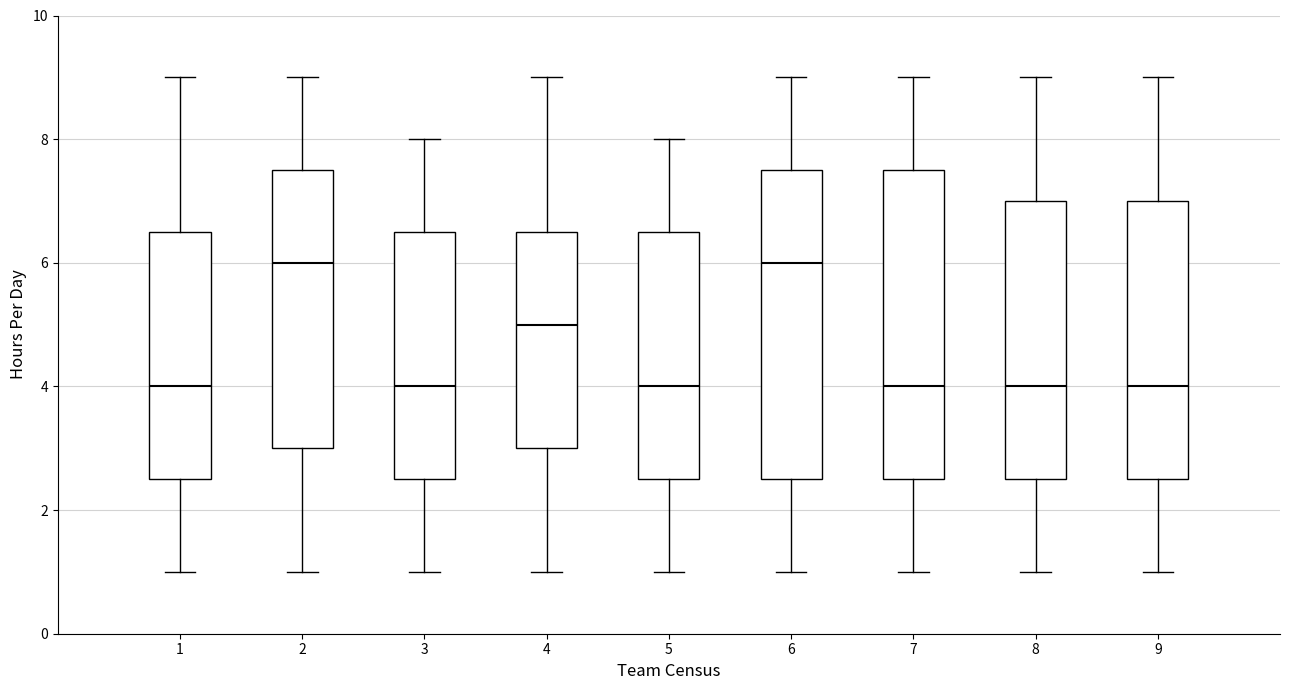

Where does the upper whisker of the box at x = 9 end on the y-axis? The values are not printed on the chart, so give them approximately, as read against the axis.

9.0